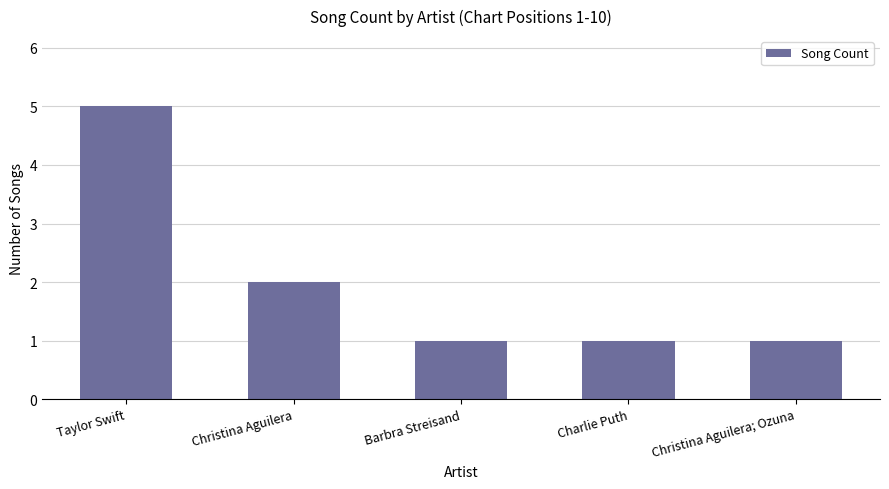

Is it true that the value at Taylor Swift is 8?

False